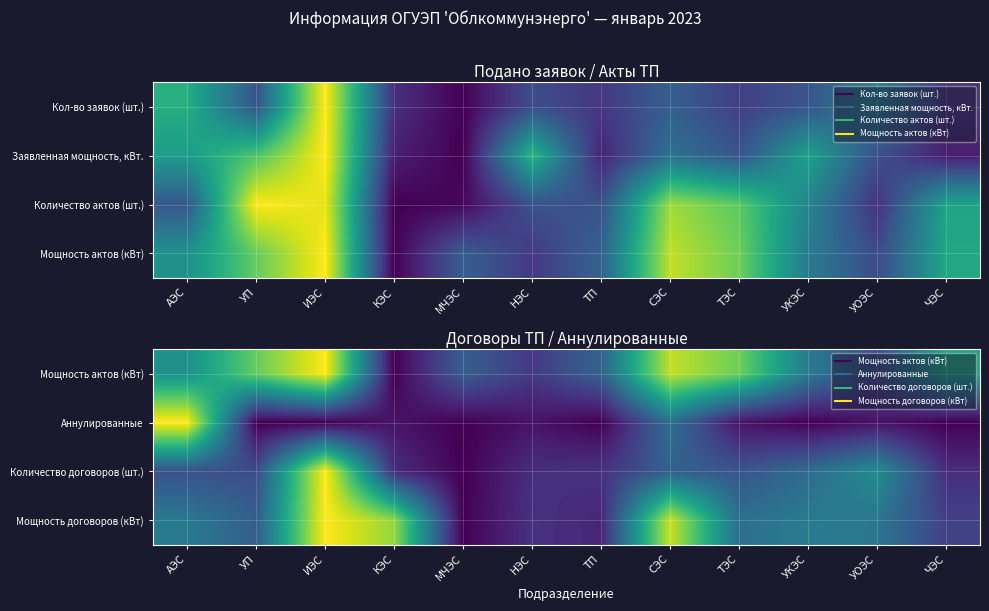

True or false: Мощность актов (кВт) has a value of 1.6 at ИЭС.

False